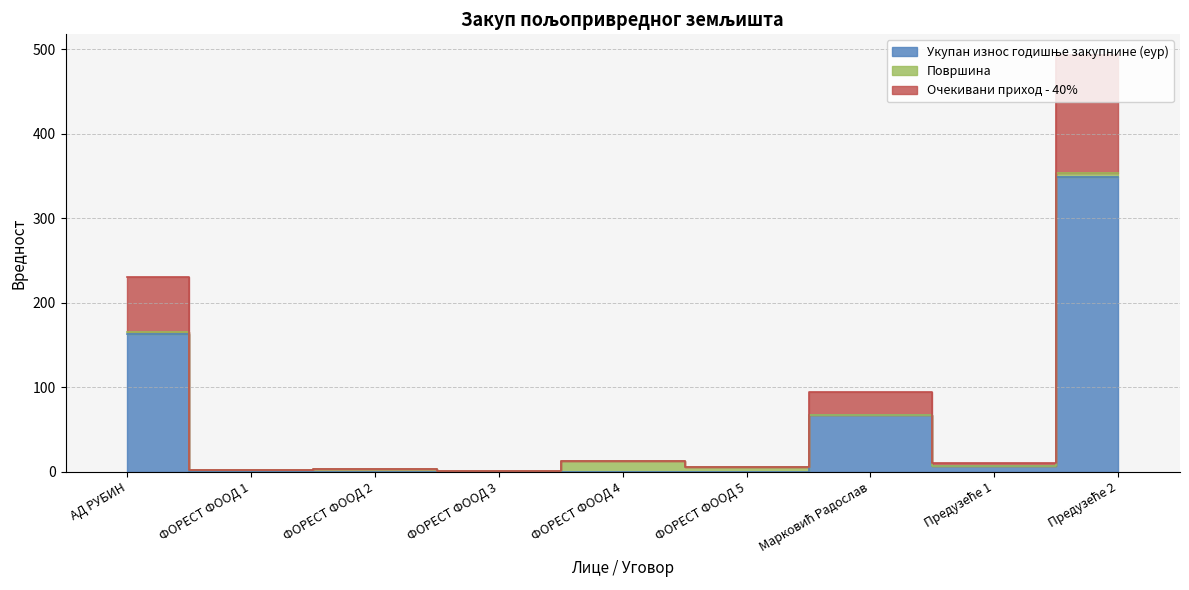

What is the label of the 6th point from the right?

ФОРЕСТ ФООД 3